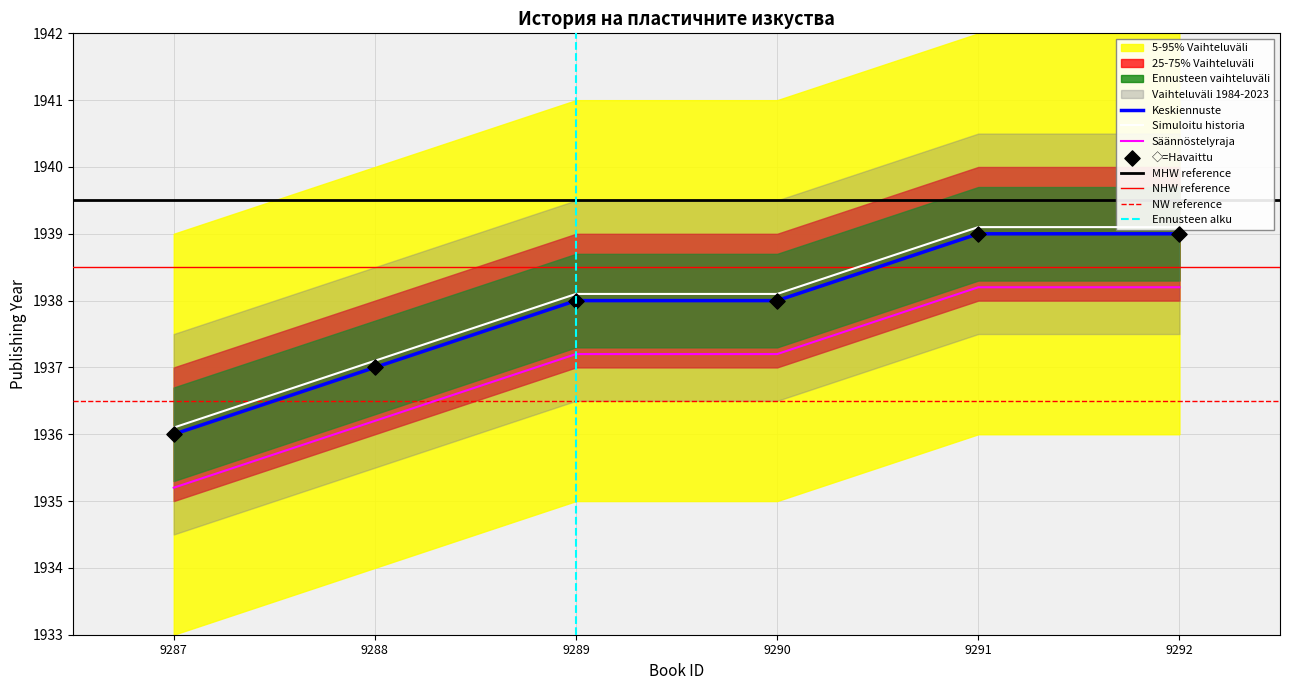

True or false: Keskiennuste has a value of 2859.5 at 9287.

False